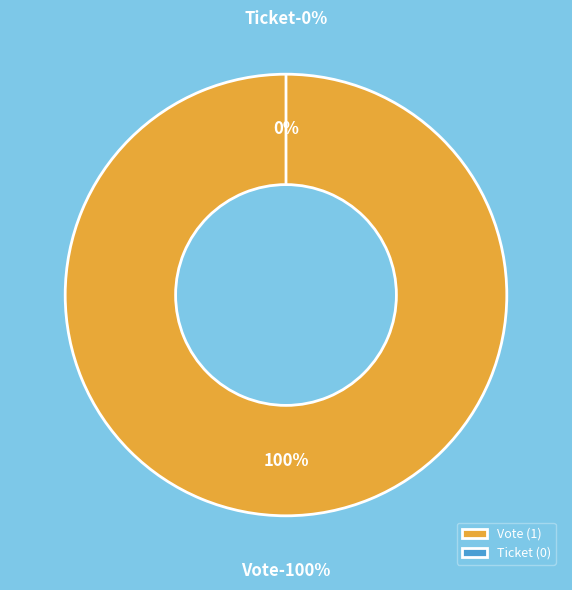

True or false: Vote accounts for 93% of the total.

False